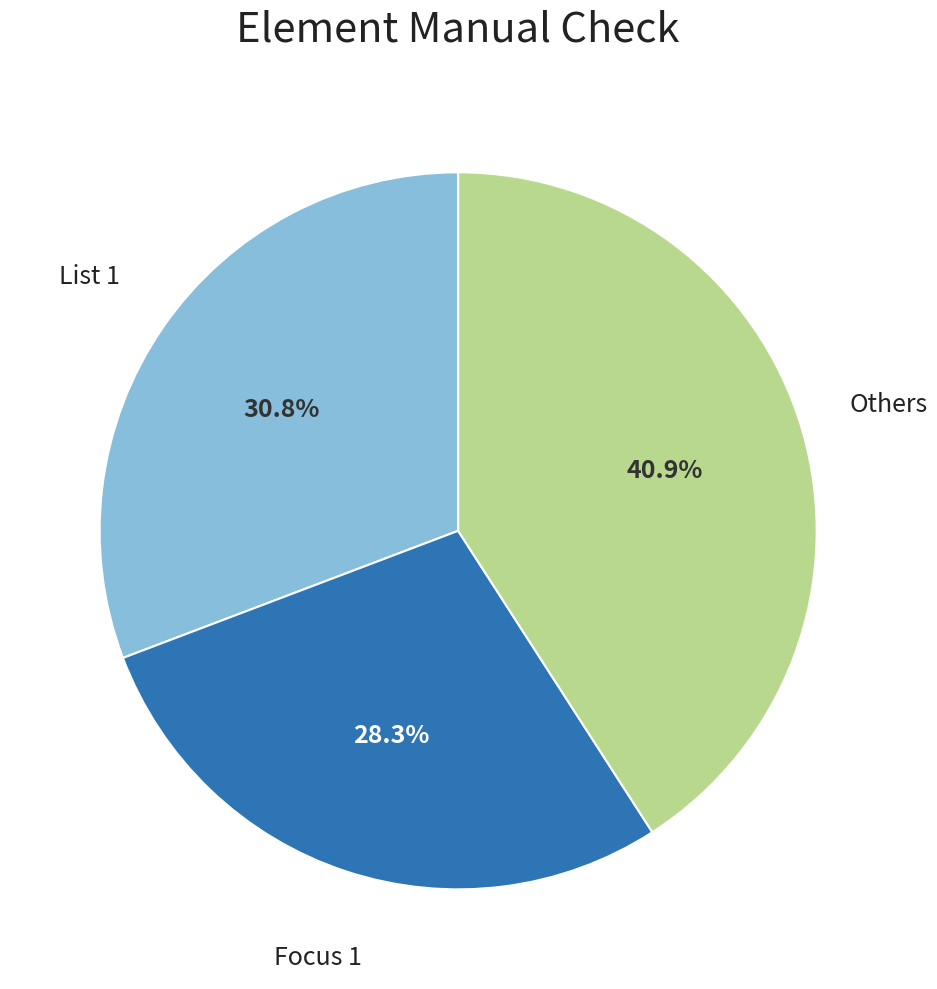

Is there any slice that represents more than half of the pie?

No